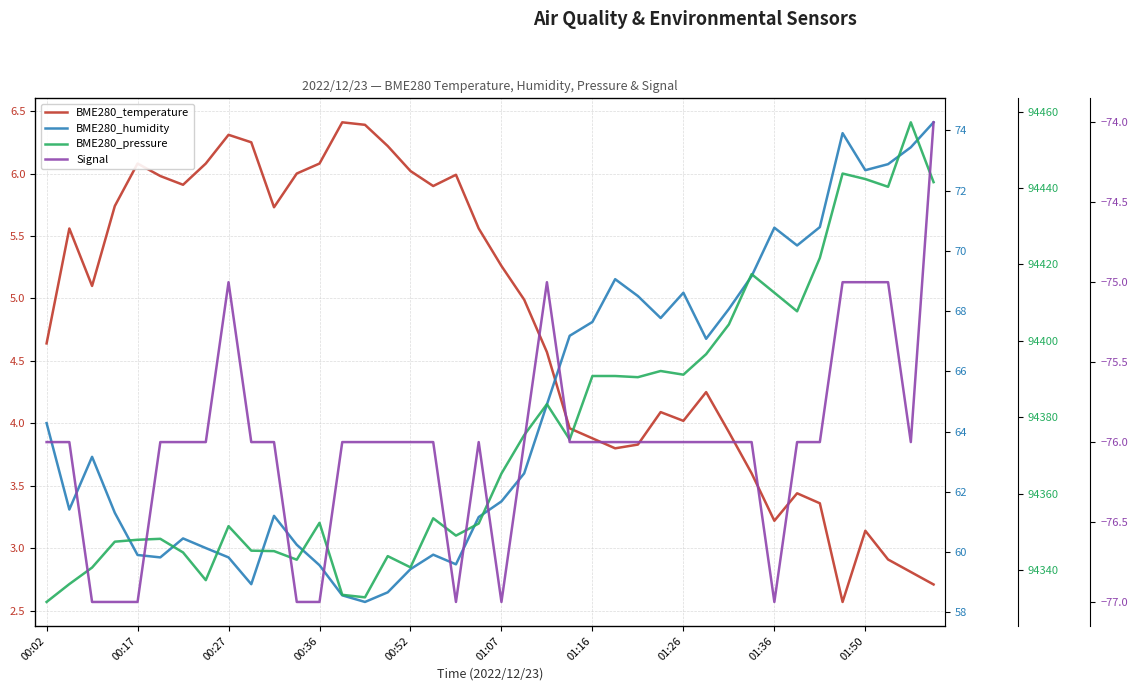

True or false: BME280_humidity has more than 0 points higher than both neighbors.

True